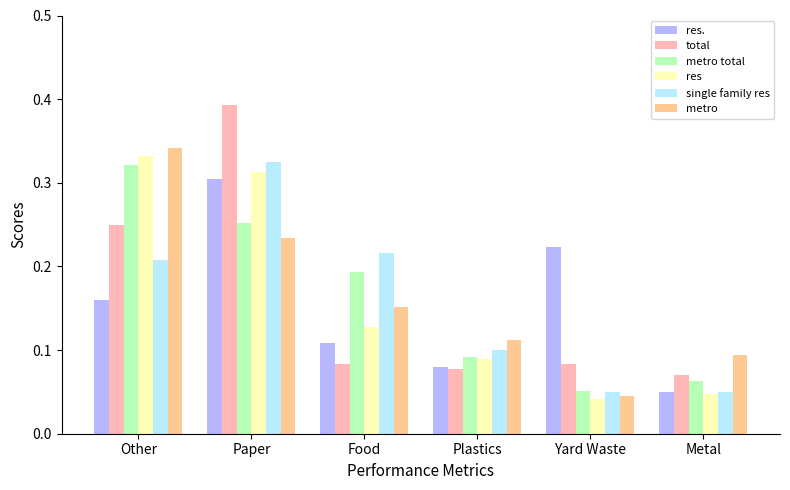

At which label does metro reach its minimum?

Yard Waste